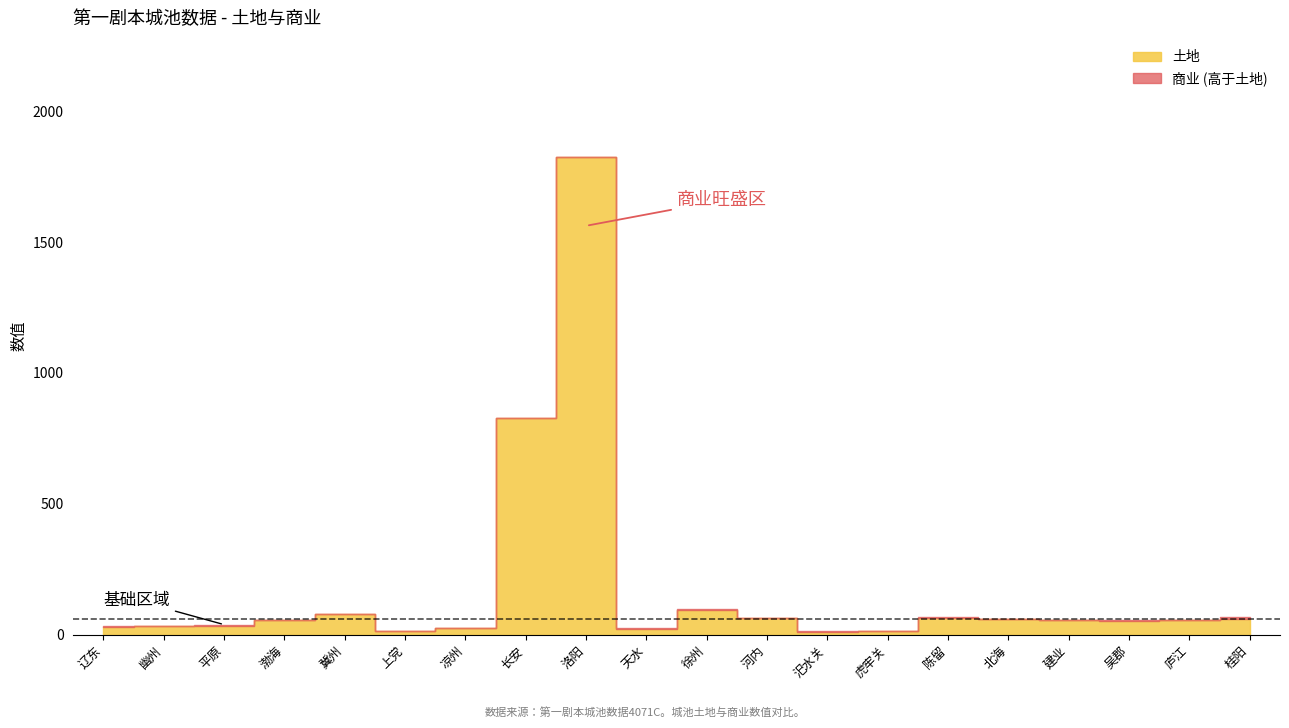

How many times do 土地 and 商业 cross each other?

8